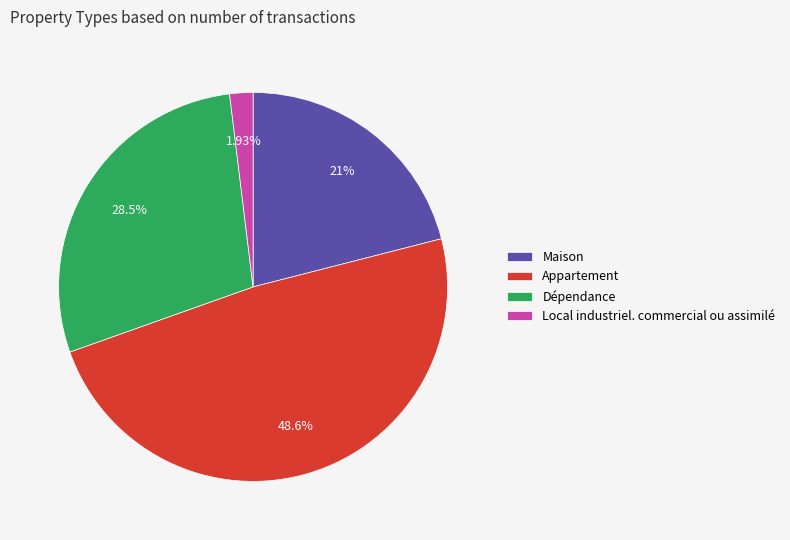

To the nearest percent, what portion does Local industriel. commercial ou assimilé represent?

2%